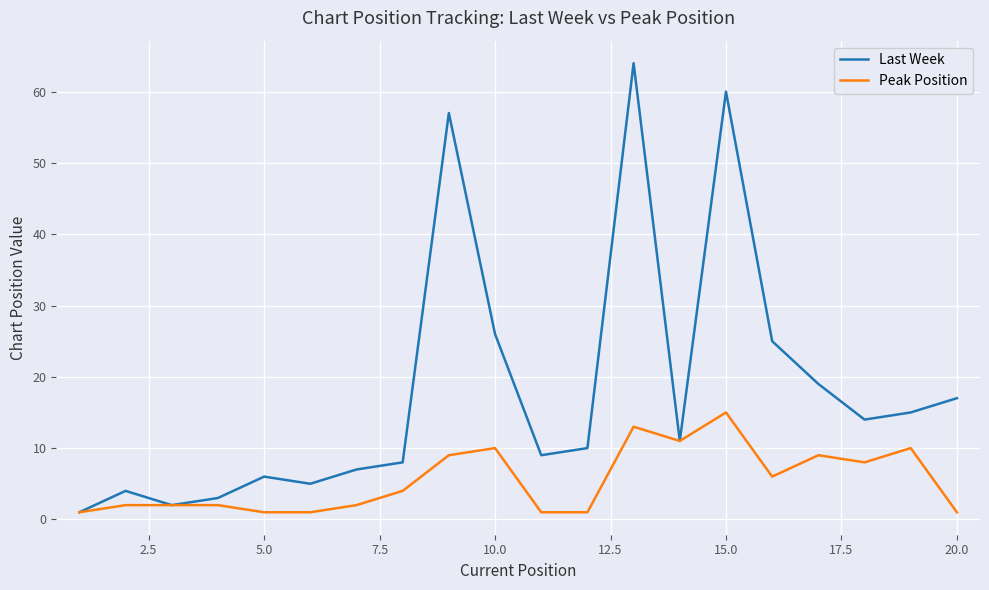

What are all the series names shown in the legend?

Last Week, Peak Position